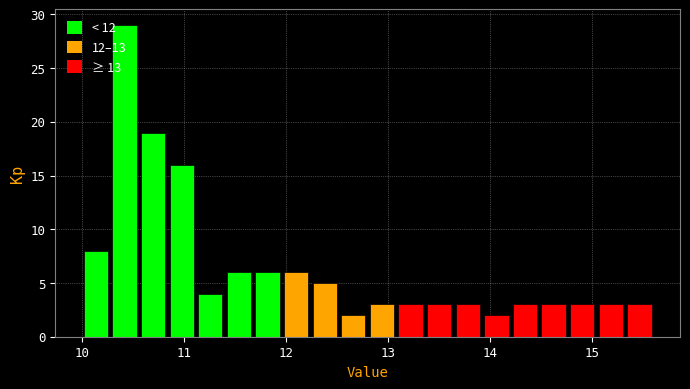

Around what value on the x-axis is the tallest bar? Give the approximate position of its centre, as read against the axis.

10.4